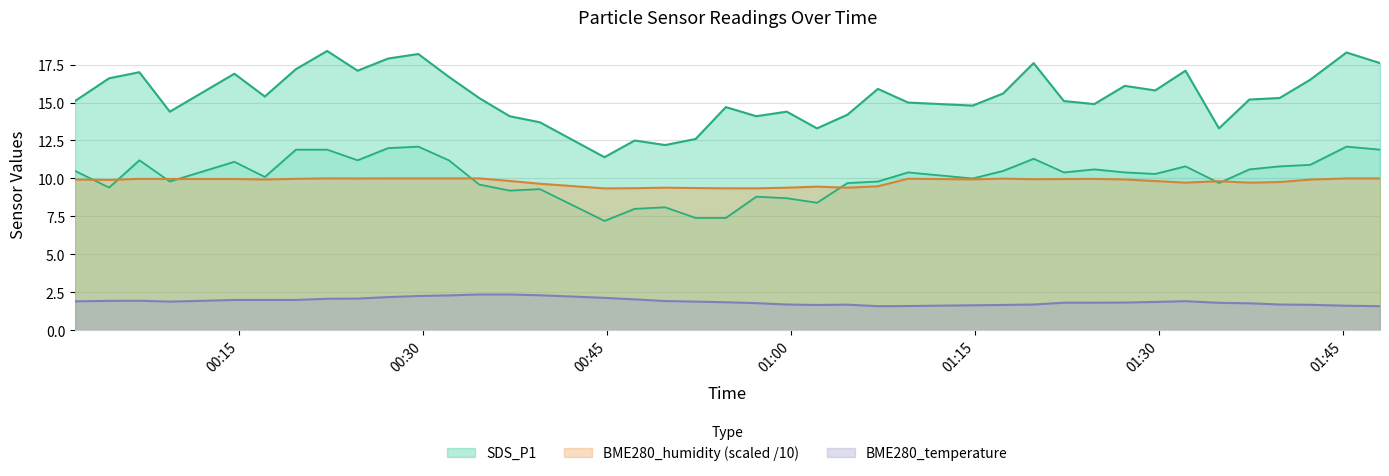

Which has a higher value, 2022/11/18 01:22:16 or 2022/11/18 00:57:11?

2022/11/18 01:22:16